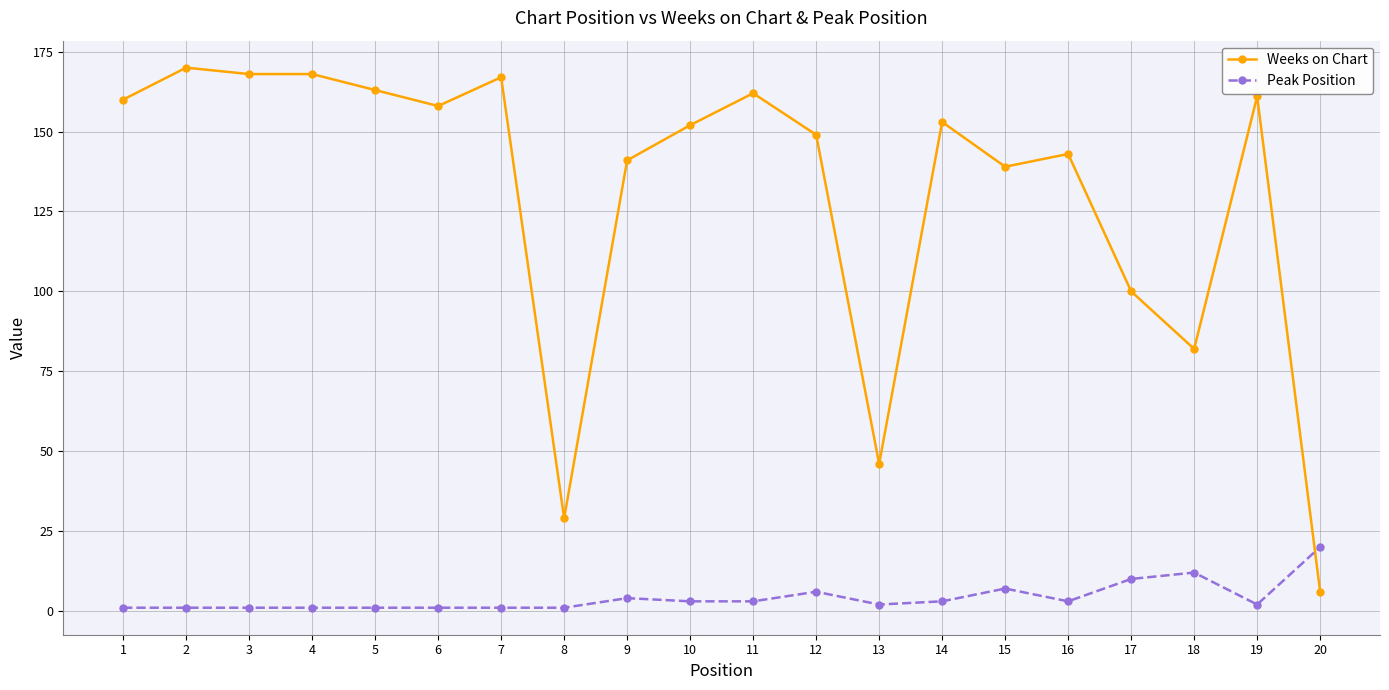

What is the spread (max minus min) of values at 16?

140